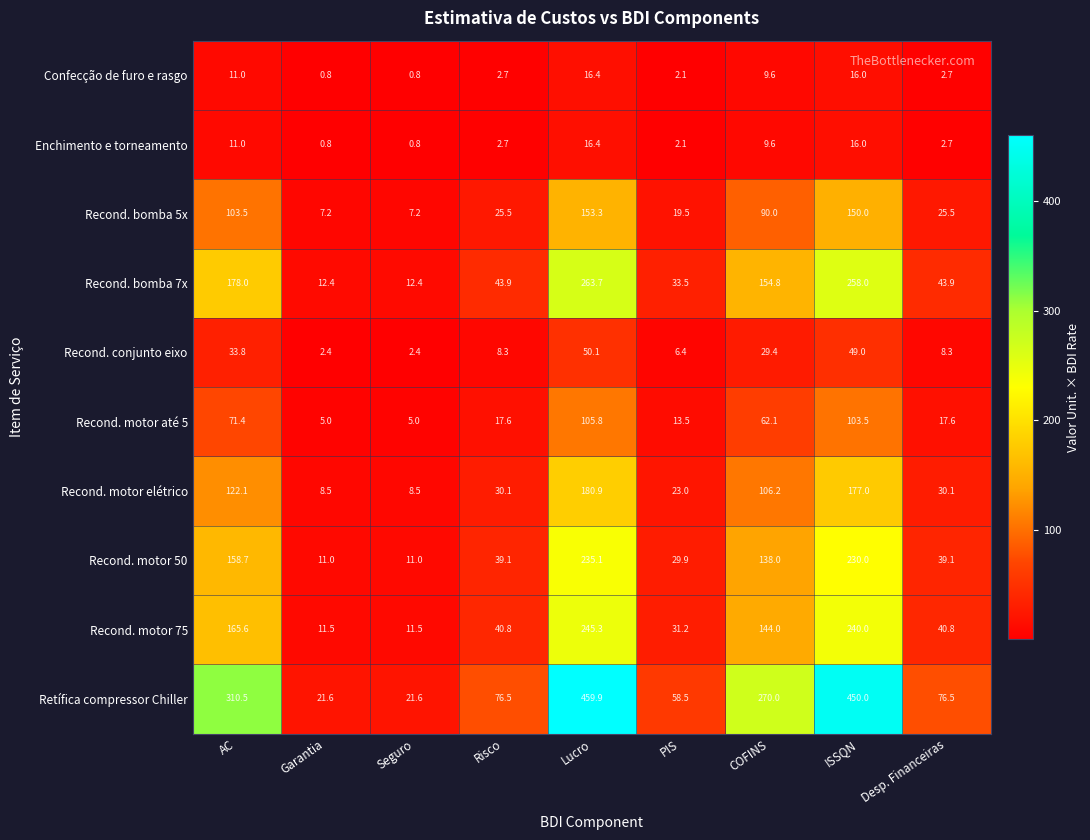

At which label is Recond. motor elétrico closest to 94?

COFINS